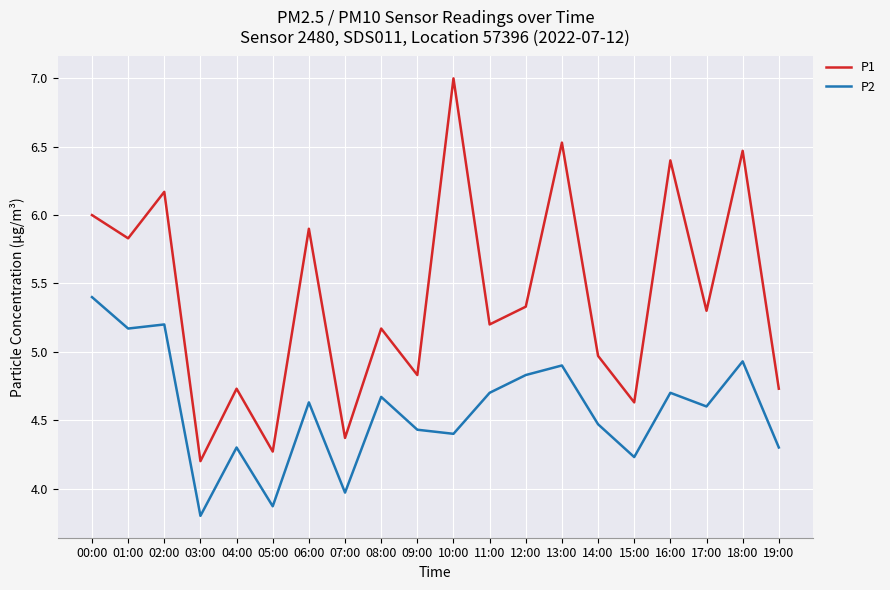

List the series in order of their overall mean, lowest first.

P2, P1